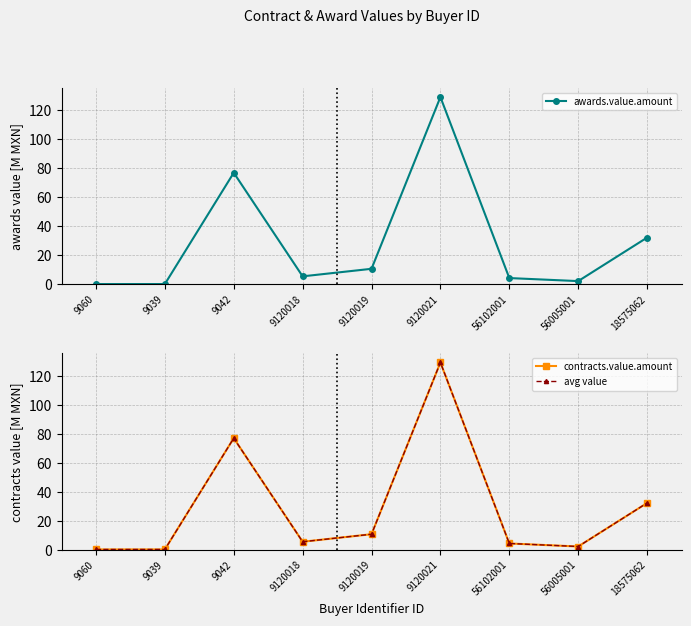

How many values in the contracts.value.amount series exceed 5?

5